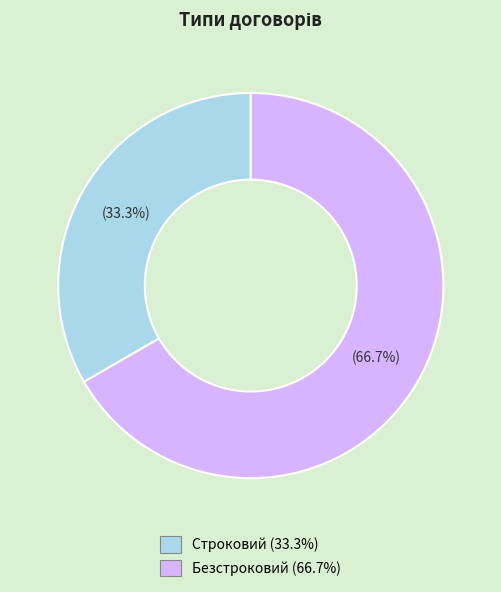

Which has a higher value, Строковий or Безстроковий?

Безстроковий